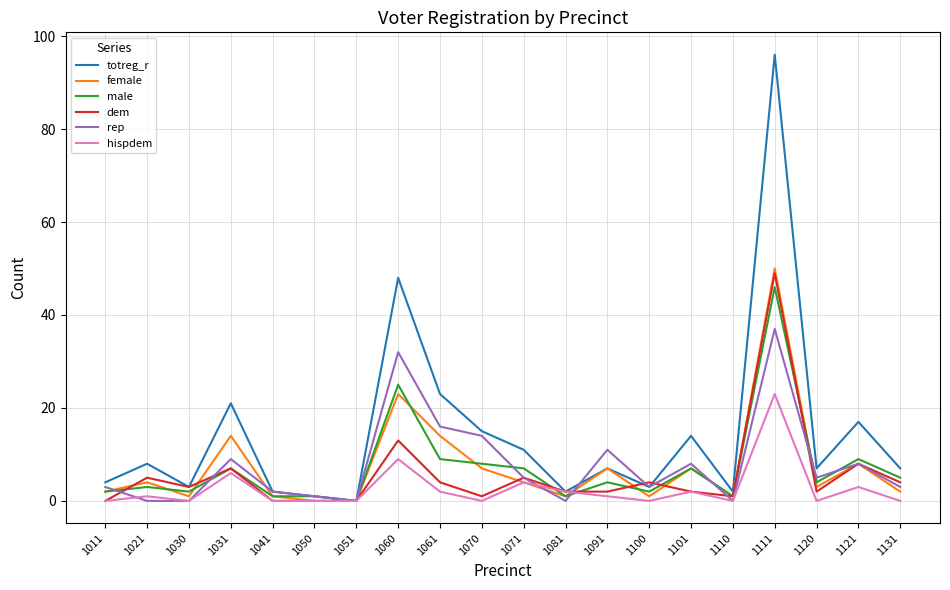

Is the value of dem at 1100 greater than the value of hispdem at 1041?

Yes